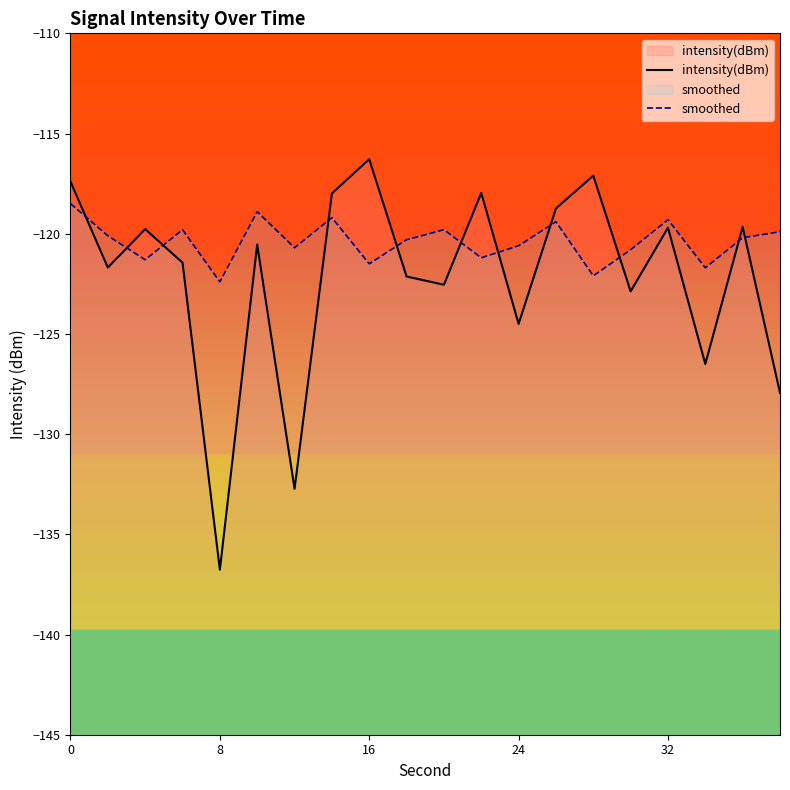

List the series in order of their peak value, lowest first.

smoothed, intensity(dBm)